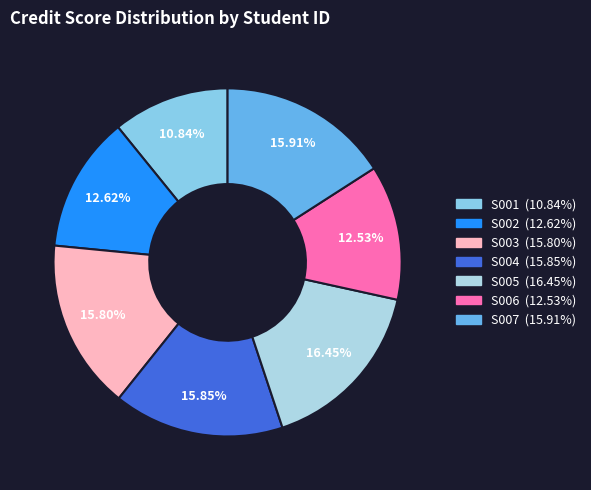

Between S002 and S003, which is larger?

S003